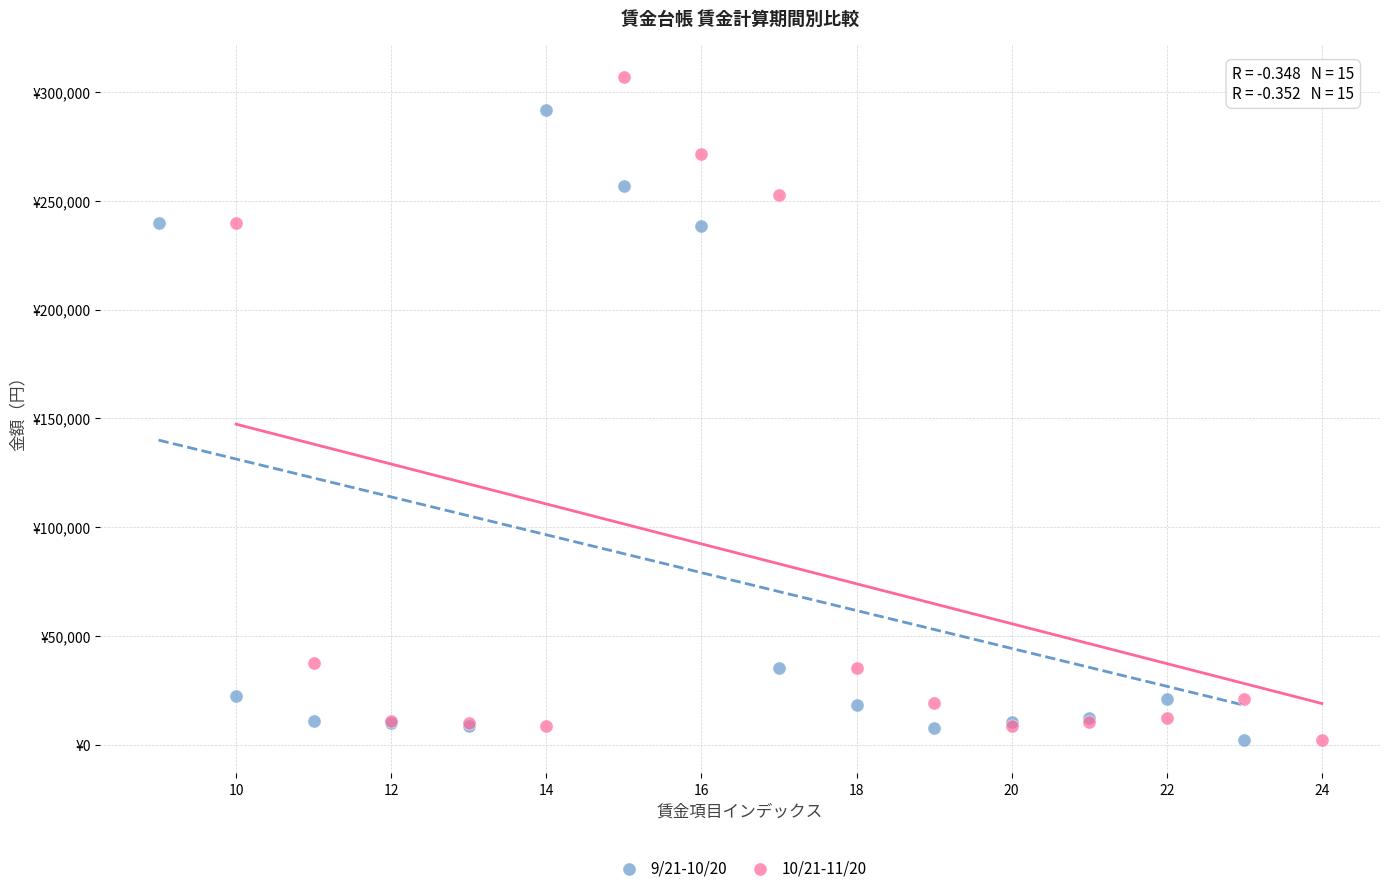

What are all the series names shown in the legend?

9/21-10/20, 10/21-11/20